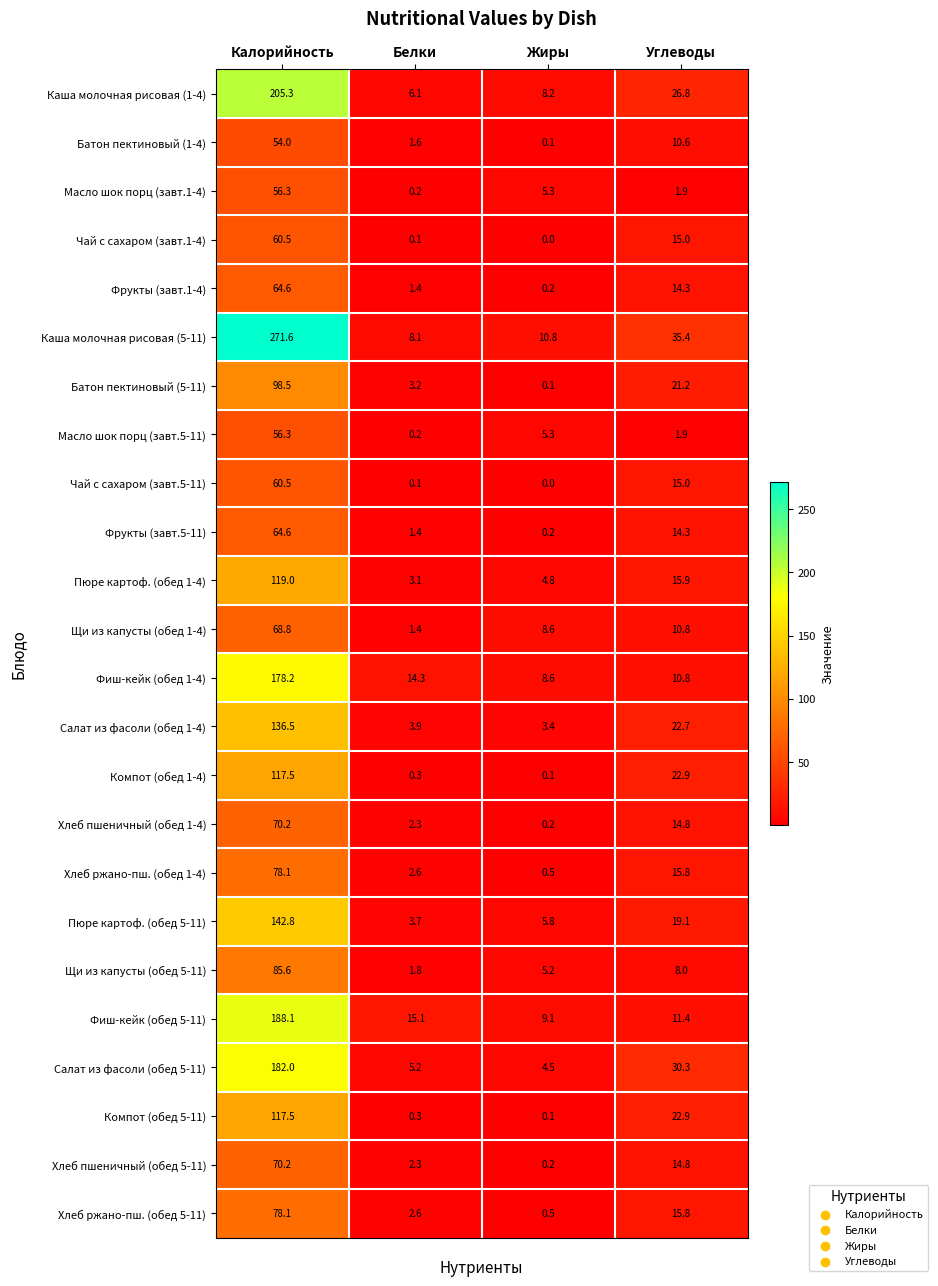

Between Калорийность and Углеводы, which series saw the biggest shift?

Каша молочная рисовая (5-11)